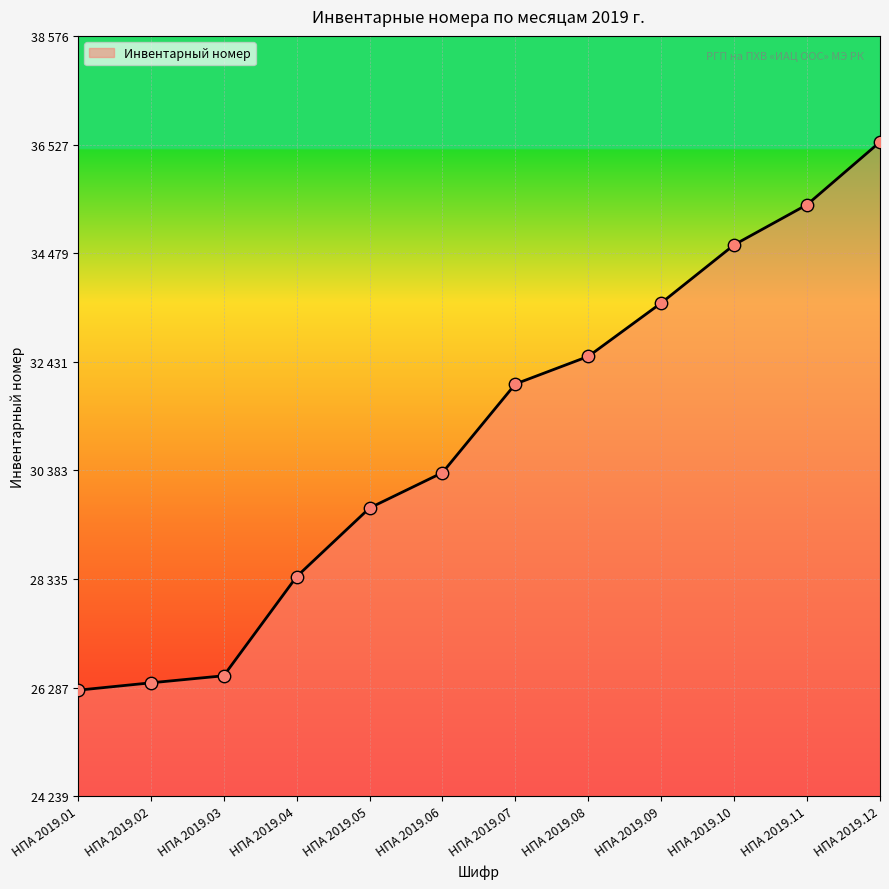

Which has a higher value, НПА 2019.03 or НПА 2019.04?

НПА 2019.04